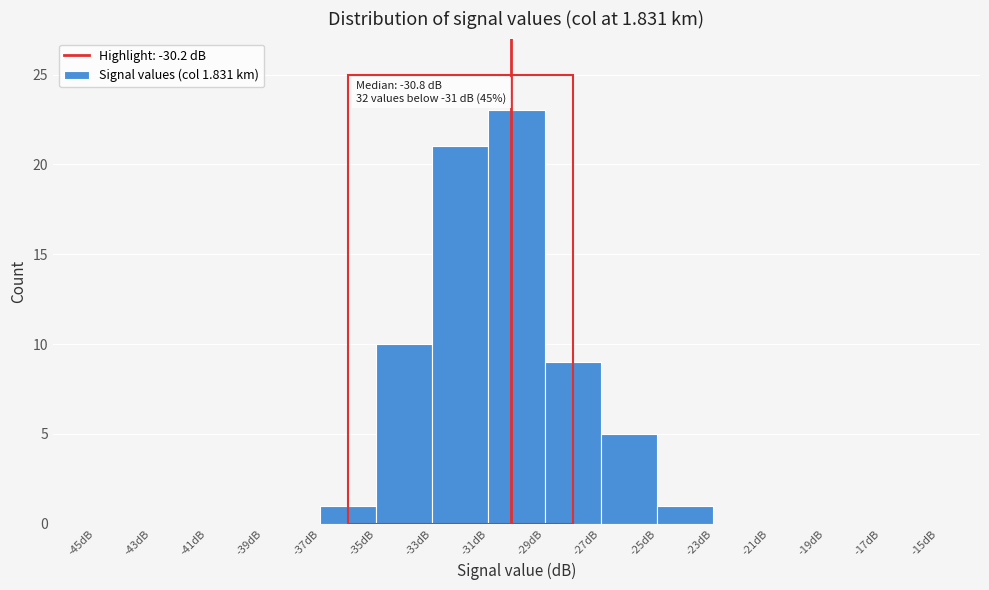

Over which range of the x-axis is the bar tallest?

-31 to -29